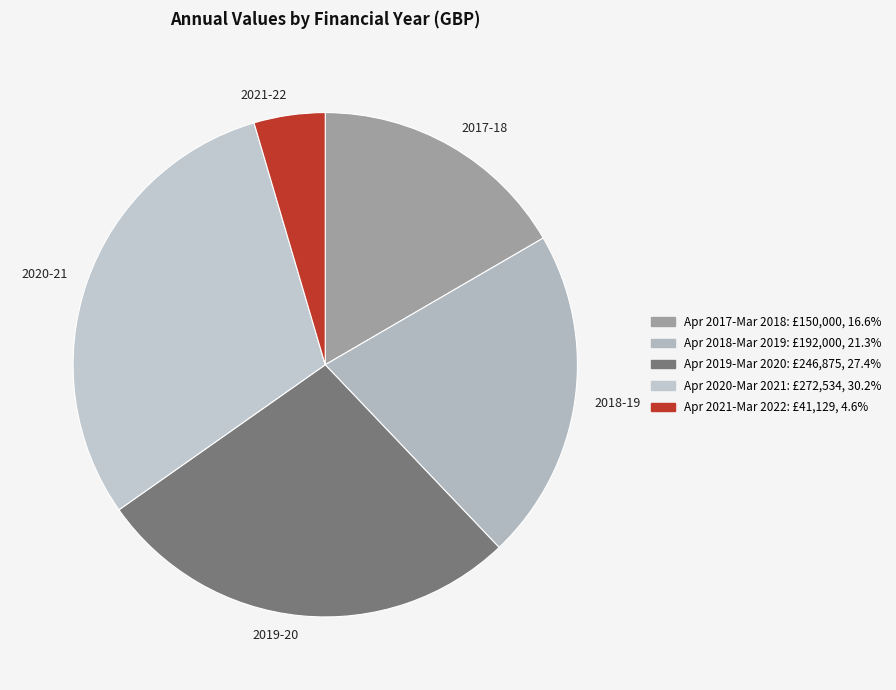

How many slices are in this pie chart?

5